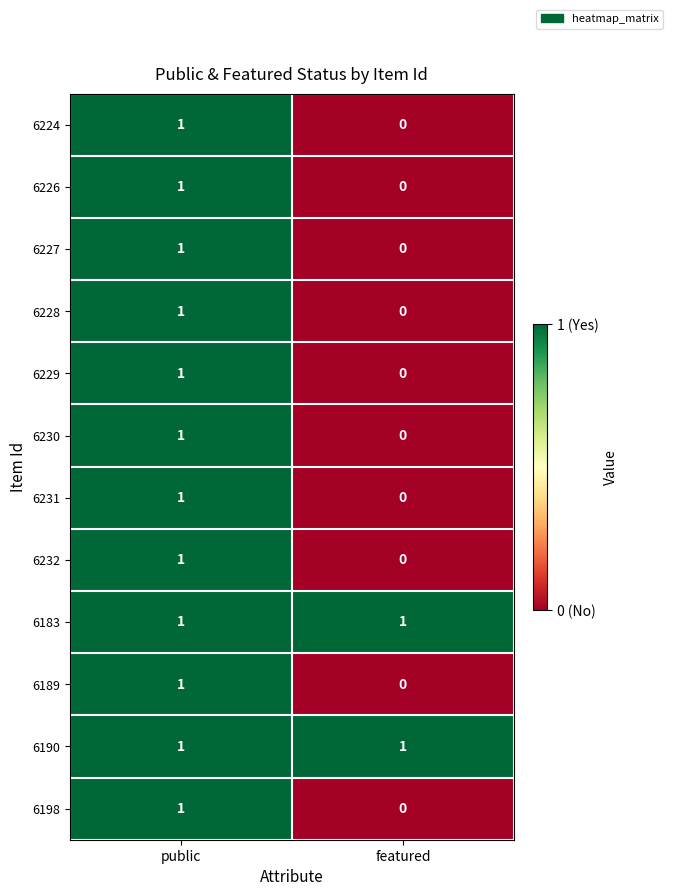

Reading left to right, list all the values displayed in this chart.

6224: public=1	featured=0
6226: public=1	featured=0
6227: public=1	featured=0
6228: public=1	featured=0
6229: public=1	featured=0
6230: public=1	featured=0
6231: public=1	featured=0
6232: public=1	featured=0
6183: public=1	featured=1
6189: public=1	featured=0
6190: public=1	featured=1
6198: public=1	featured=0